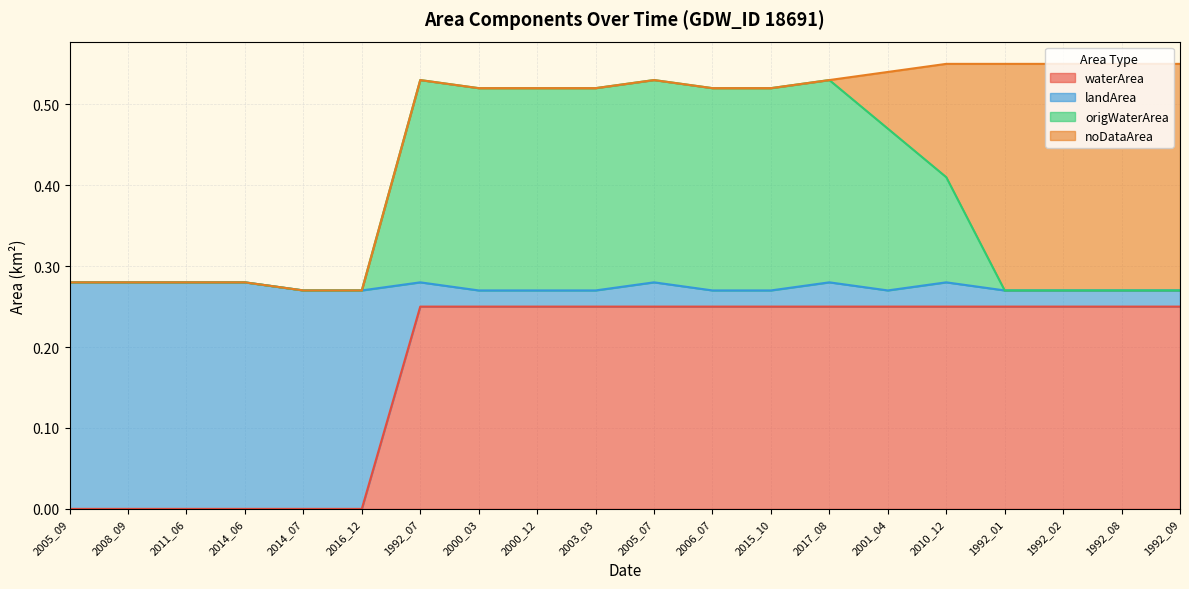

The waterArea series shows 0.4 at 2010_12. True or false?

False